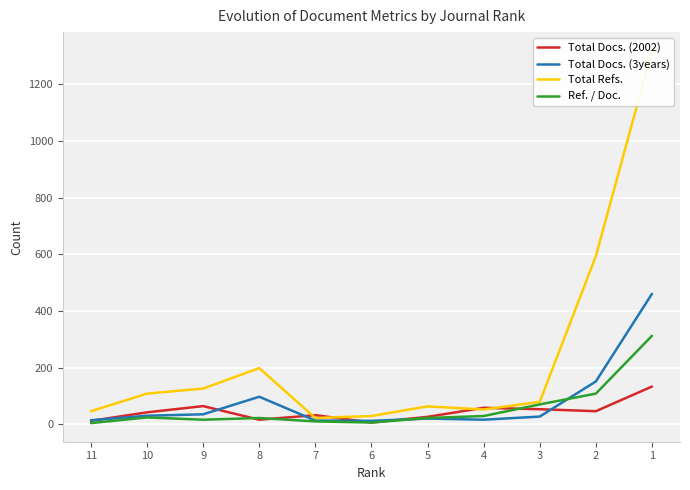

Which series has the largest total across all categories?

Total Refs.